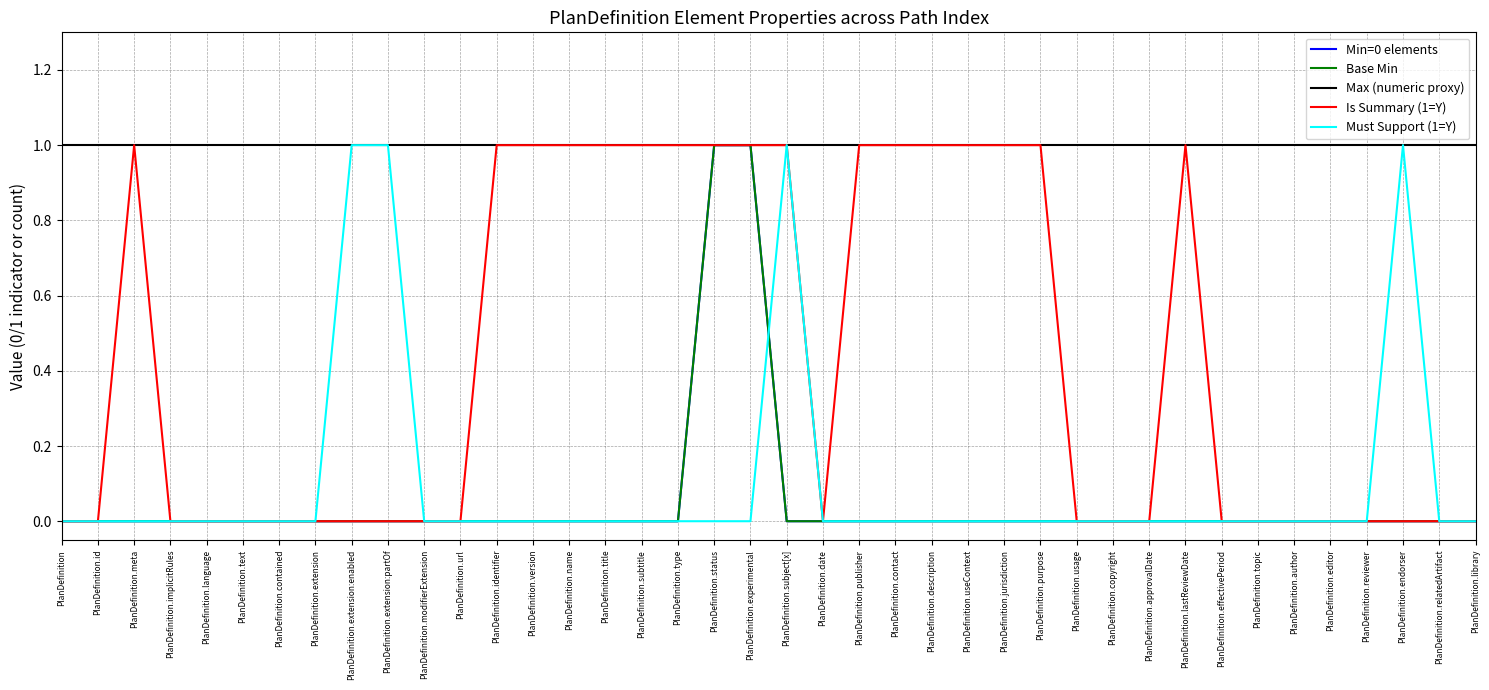

What is the total value across all series at PlanDefinition.version?

2